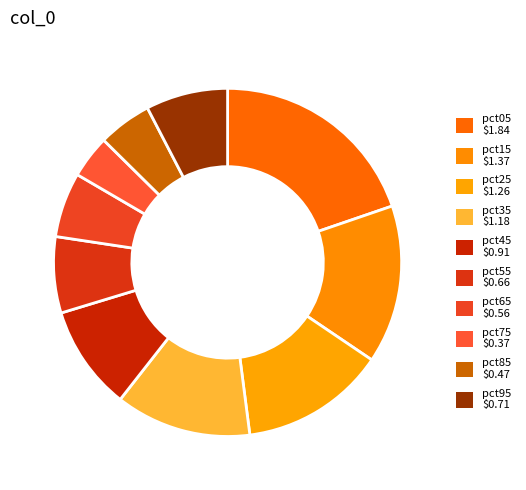

Count the number of slices in the pie.

10